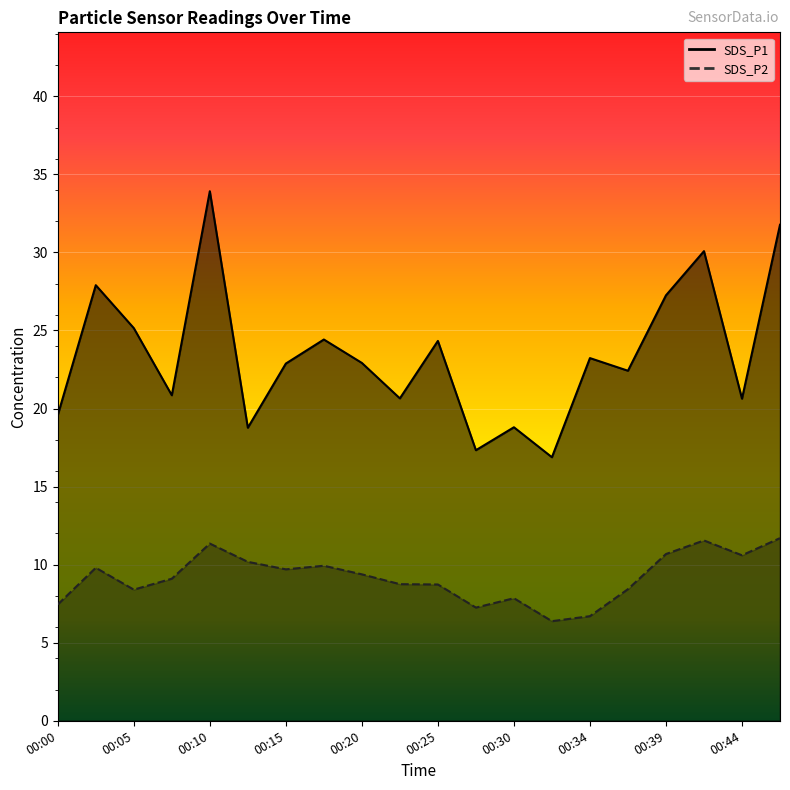

The SDS_P1 series shows 15.6 at 00:42. True or false?

False